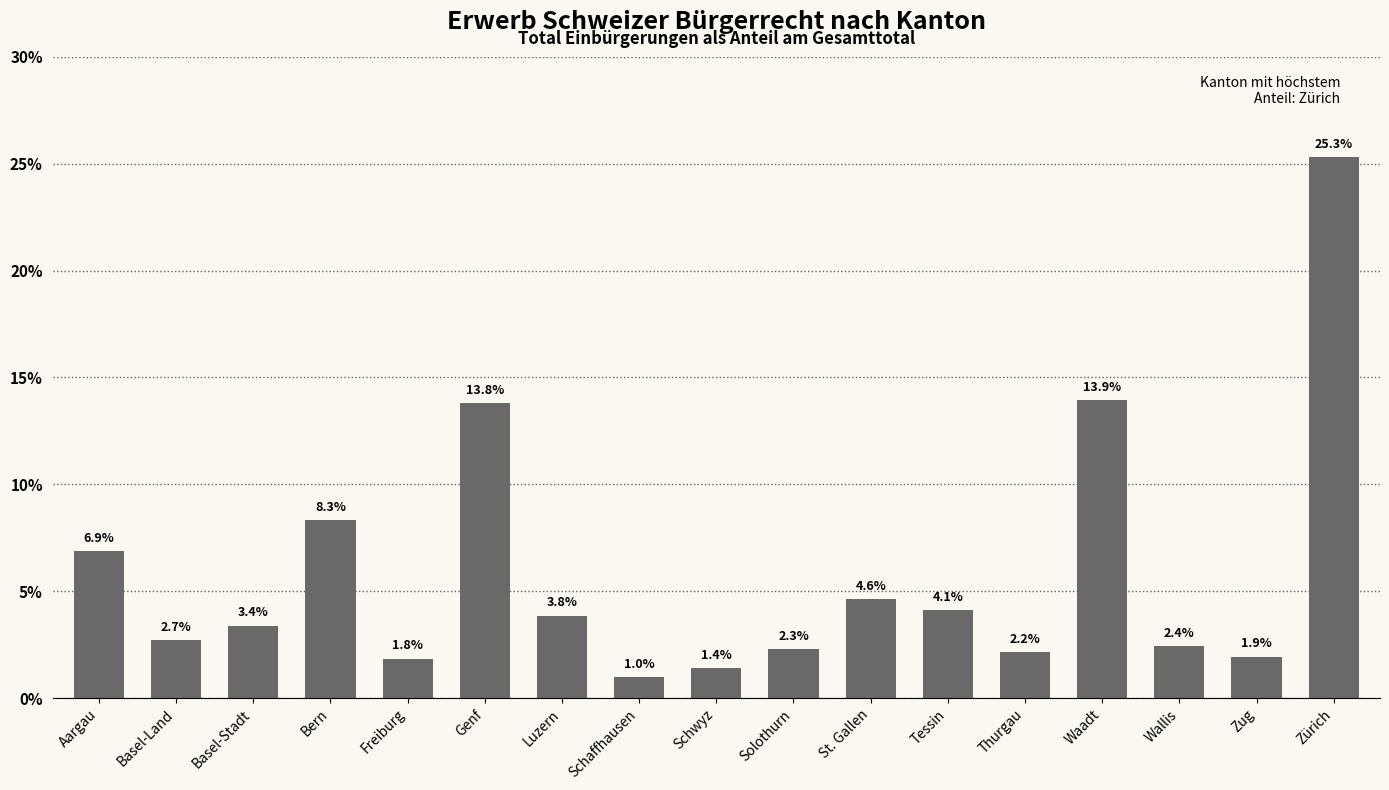

What is the value of the 3rd bar from the left?

3.4